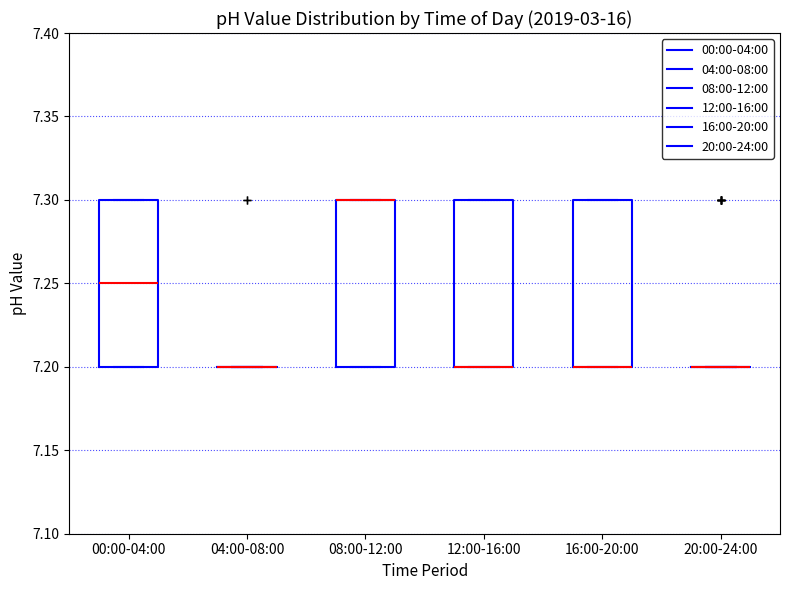

Reading left to right, read every box against the y-axis: the position of its median line, the range the box covers, and the ends of its whiskers. The values are not printed on the chart, so give them approximately, as read against the axis.

00:00-04:00: median 7.25, box 7.20 to 7.30, whiskers 7.20 to 7.30
04:00-08:00: box collapsed to a line at 7.20, whiskers 7.20 to 7.20
08:00-12:00: median 7.30 (drawn on the box's upper edge), box 7.20 to 7.30, whiskers 7.20 to 7.30
12:00-16:00: median 7.20 (drawn on the box's lower edge), box 7.20 to 7.30, whiskers 7.20 to 7.30
16:00-20:00: median 7.20 (drawn on the box's lower edge), box 7.20 to 7.30, whiskers 7.20 to 7.30
20:00-24:00: box collapsed to a line at 7.20, whiskers 7.20 to 7.20